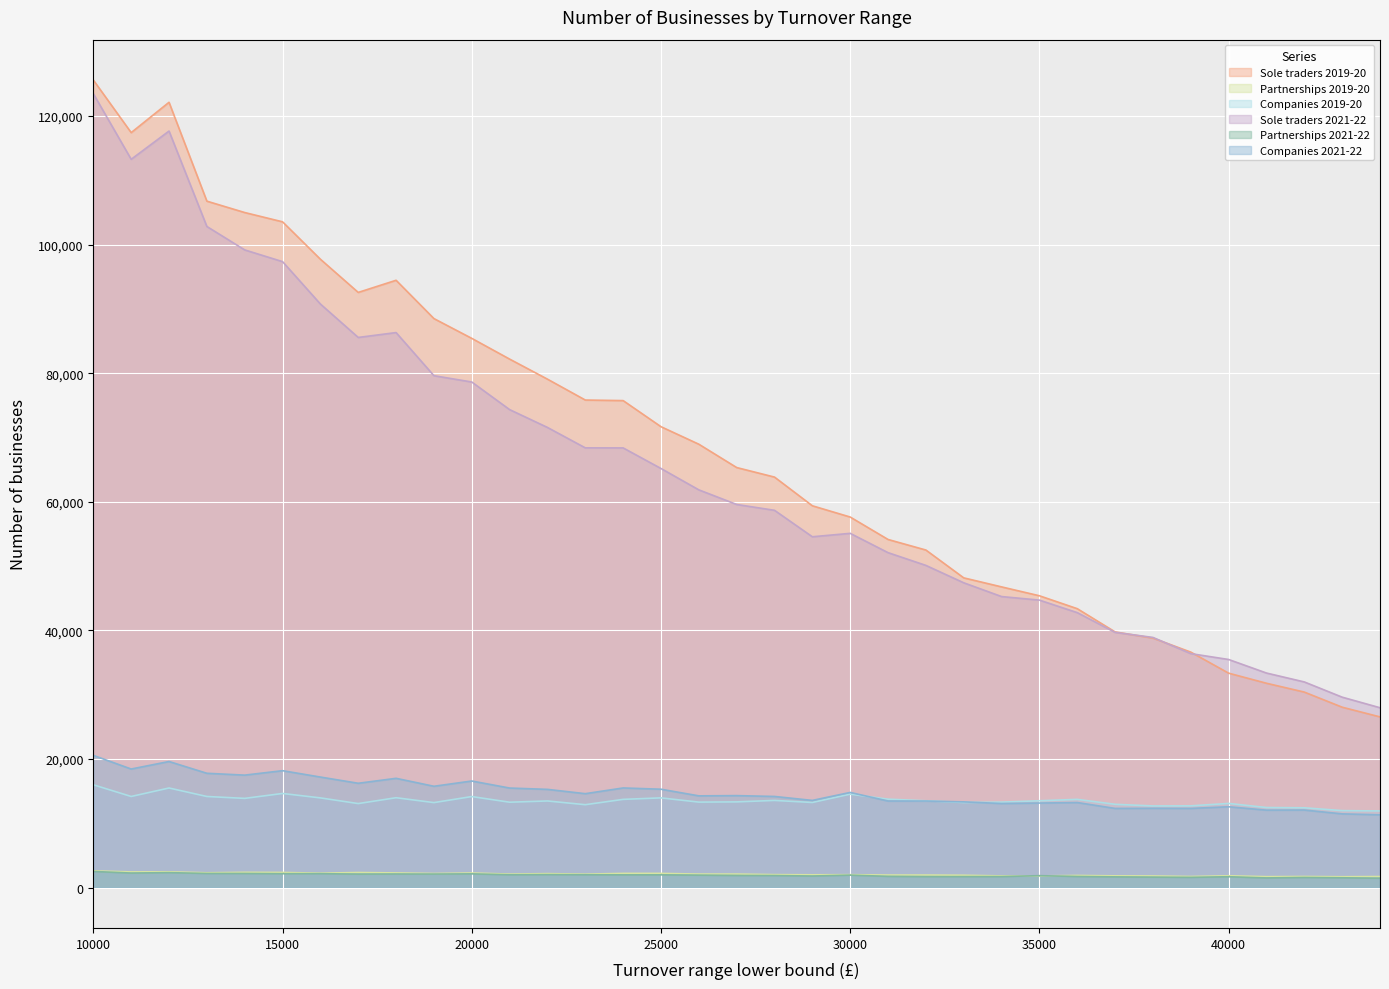

Read the Companies 2019-20 value at 25000, to the nearest 100.

14000